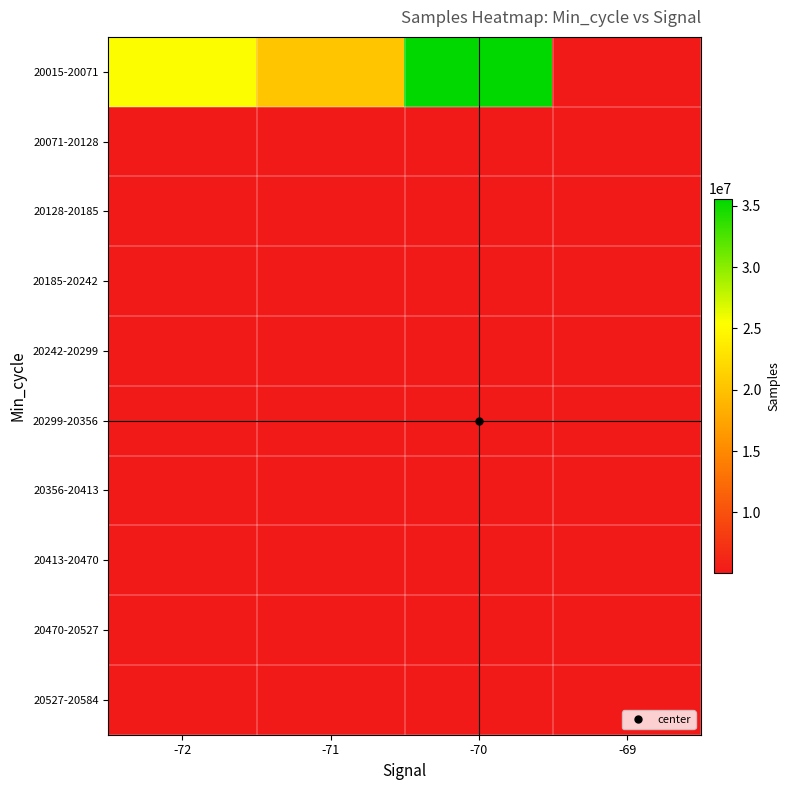

What is the maximum value shown in the chart?

35577535.0